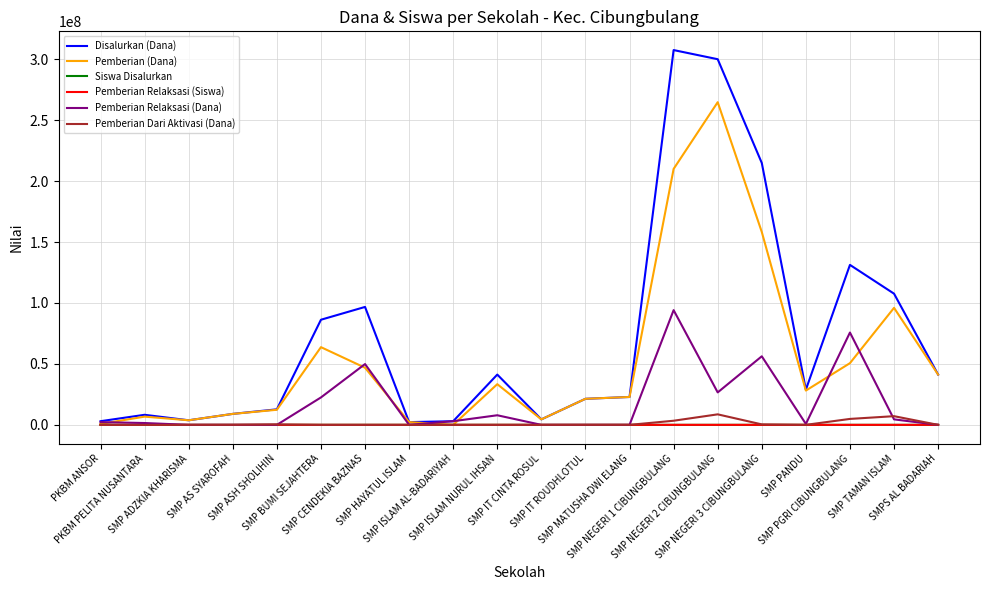

Which series has the widest spread of values?

Disalurkan (Dana)